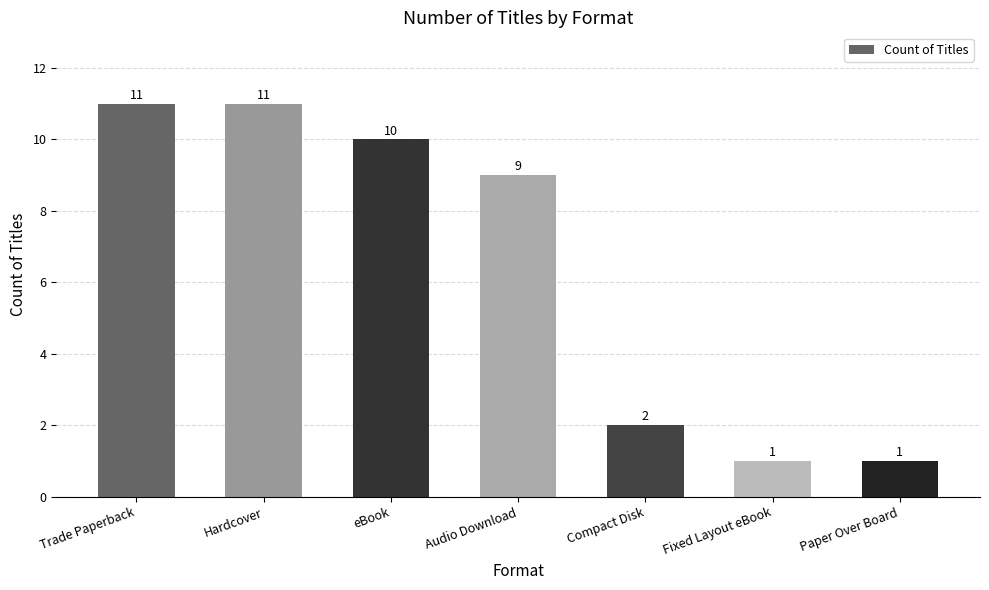

What is the minimum value shown in the chart?

1